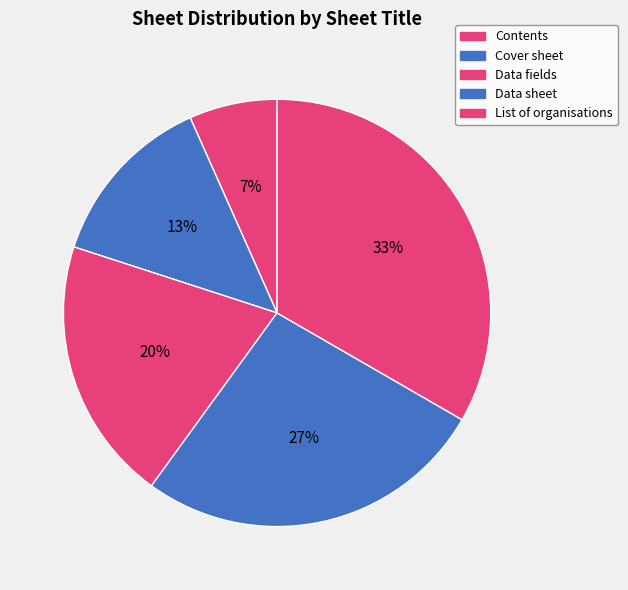

How many slices are in this pie chart?

5